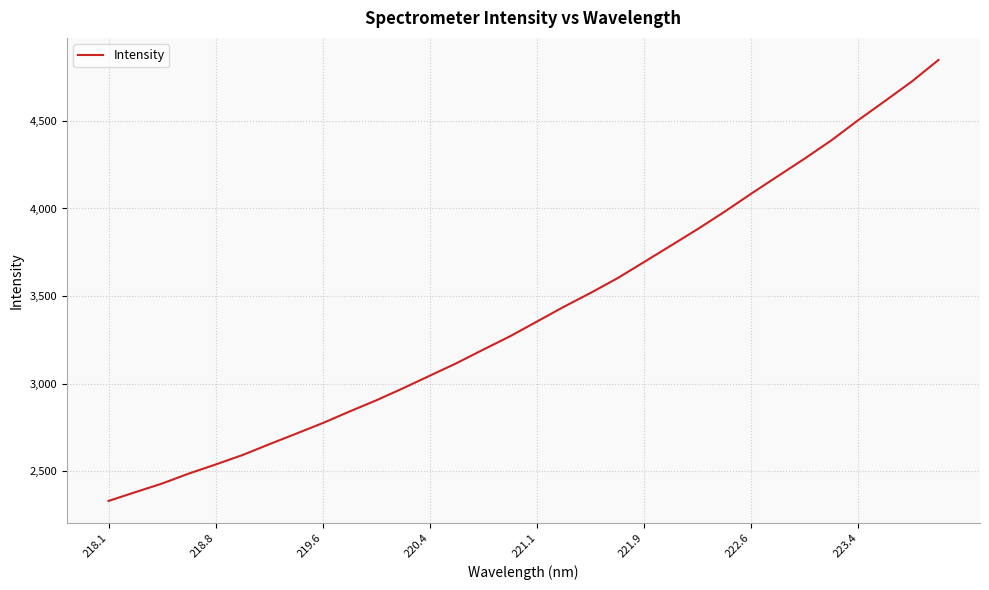

What is the greatest value displayed?

4848.0